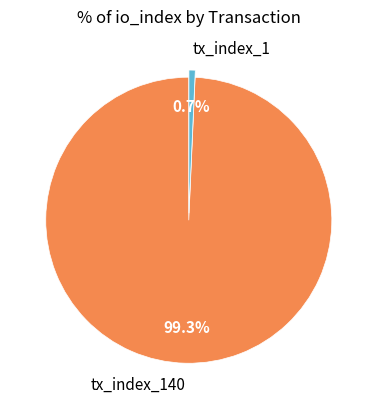

Is it true that tx_index_1 is 1% of the pie?

True